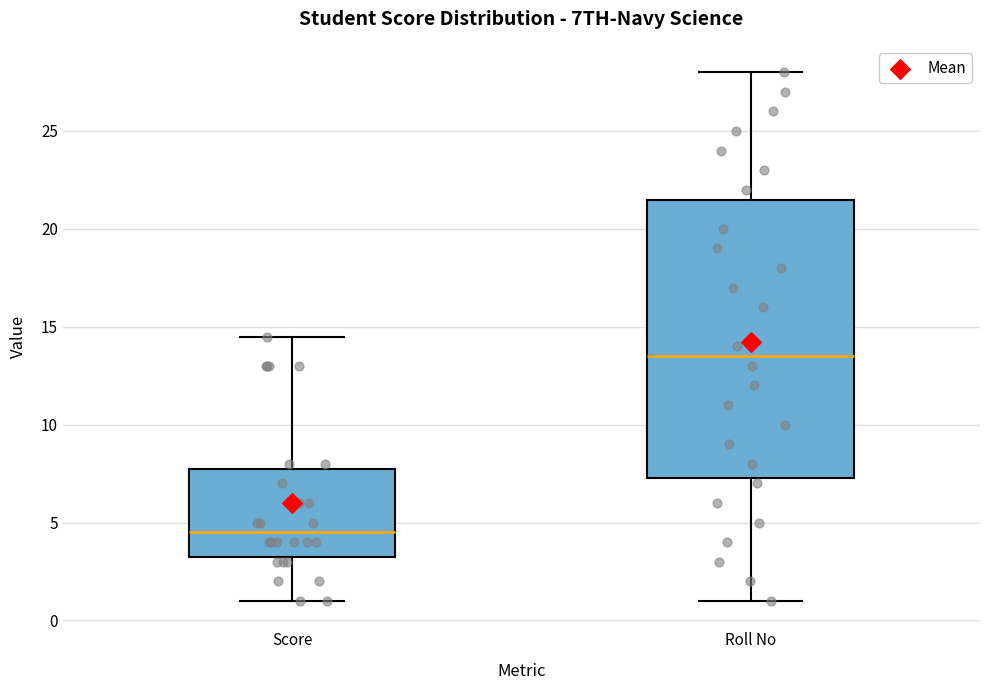

Reading left to right, transcribe this box plot: for each box, give where its median line is, the range the box spans, and where its two whiskers end, as read against the y-axis. The values are not printed on the chart, so give them approximately, as read against the axis.

Score: median 4.5, box 3.5 to 8.0, whiskers 1.0 to 14.5
Roll No: median 13.5, box 7.5 to 21.5, whiskers 1.0 to 28.0